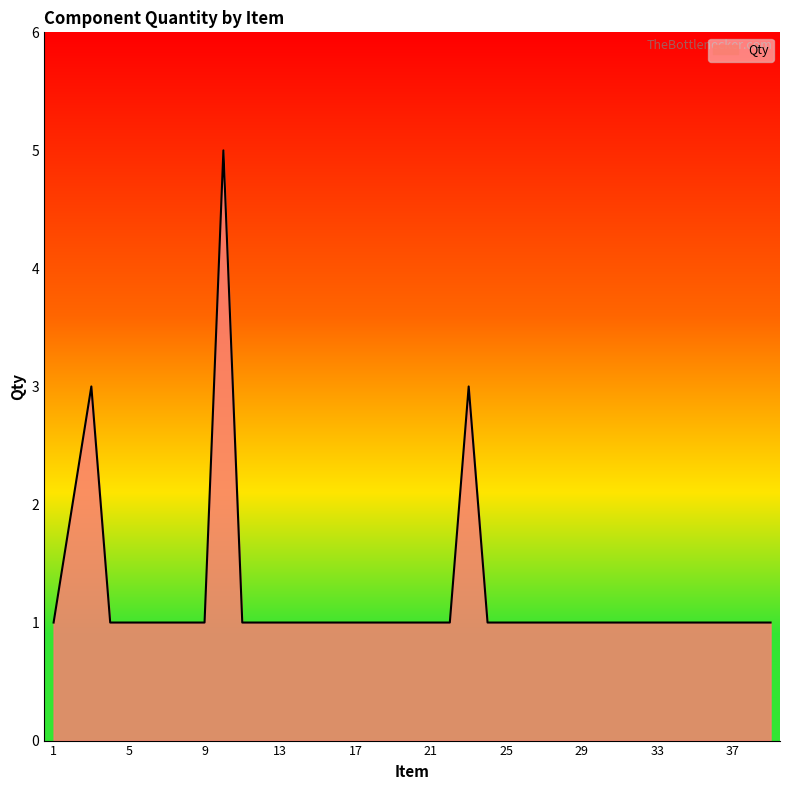

What is the maximum value shown in the chart?

5